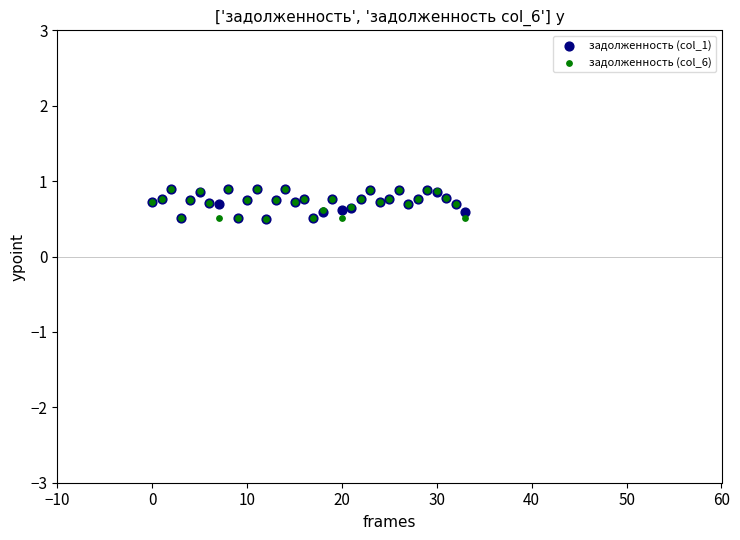

What are all the series names shown in the legend?

задолженность (col_1), задолженность (col_6)